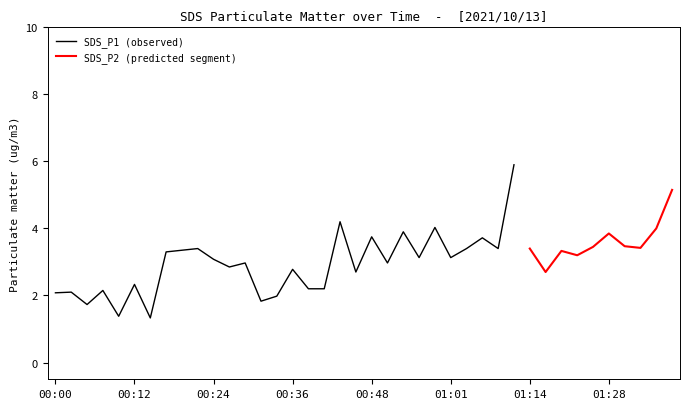

What is the lowest value of the SDS_P1 (observed) series?

1.3